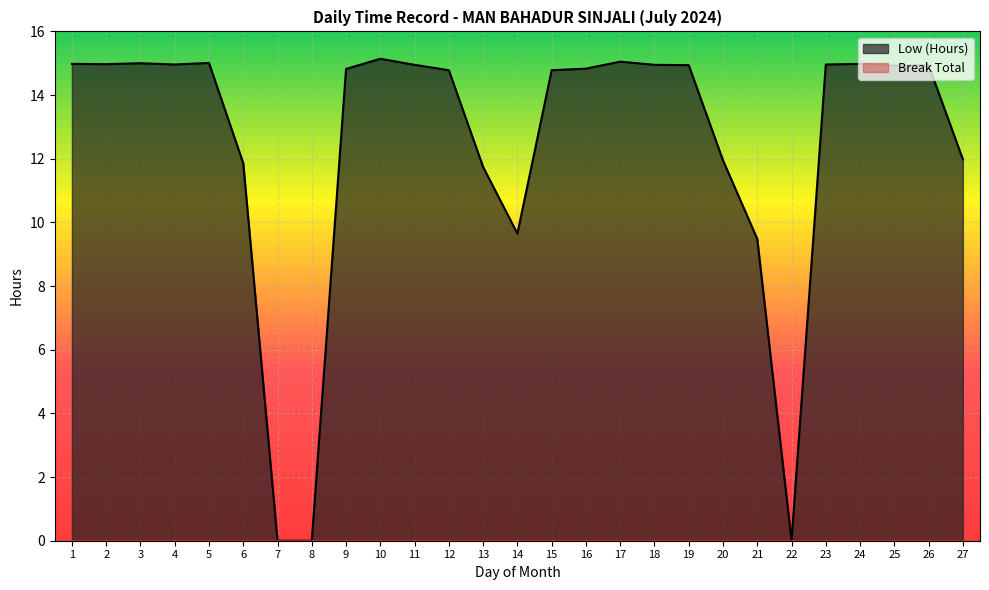

List the labels in order of value, smallest first.

7, 8, 22, 21, 14, 13, 6, 20, 27, 12, 15, 9, 16, 25, 19, 26, 11, 18, 4, 23, 2, 1, 24, 3, 5, 17, 10